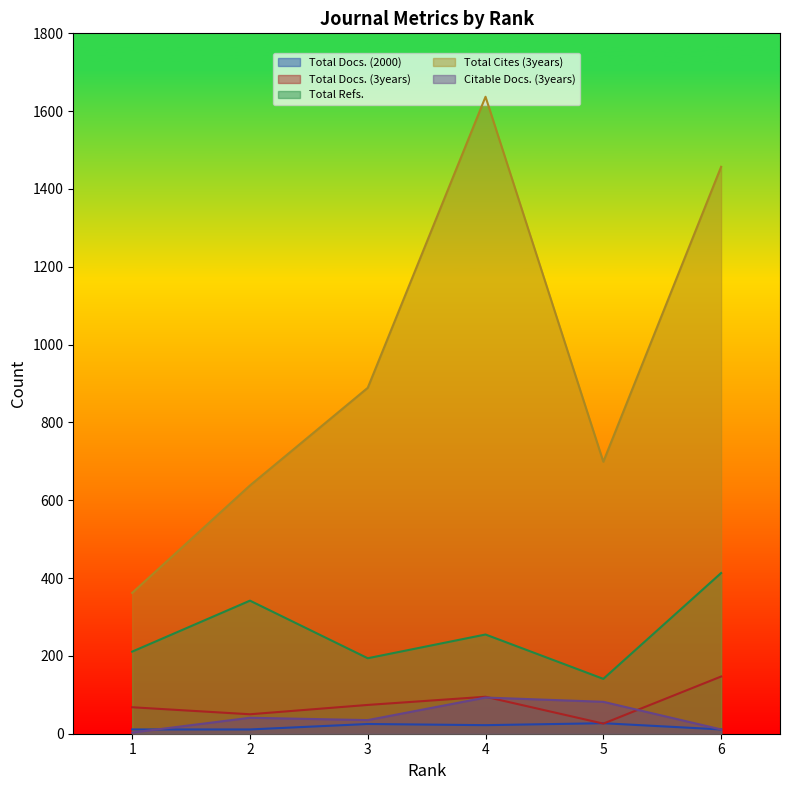

Which series has the largest total across all categories?

Total Cites (3years)